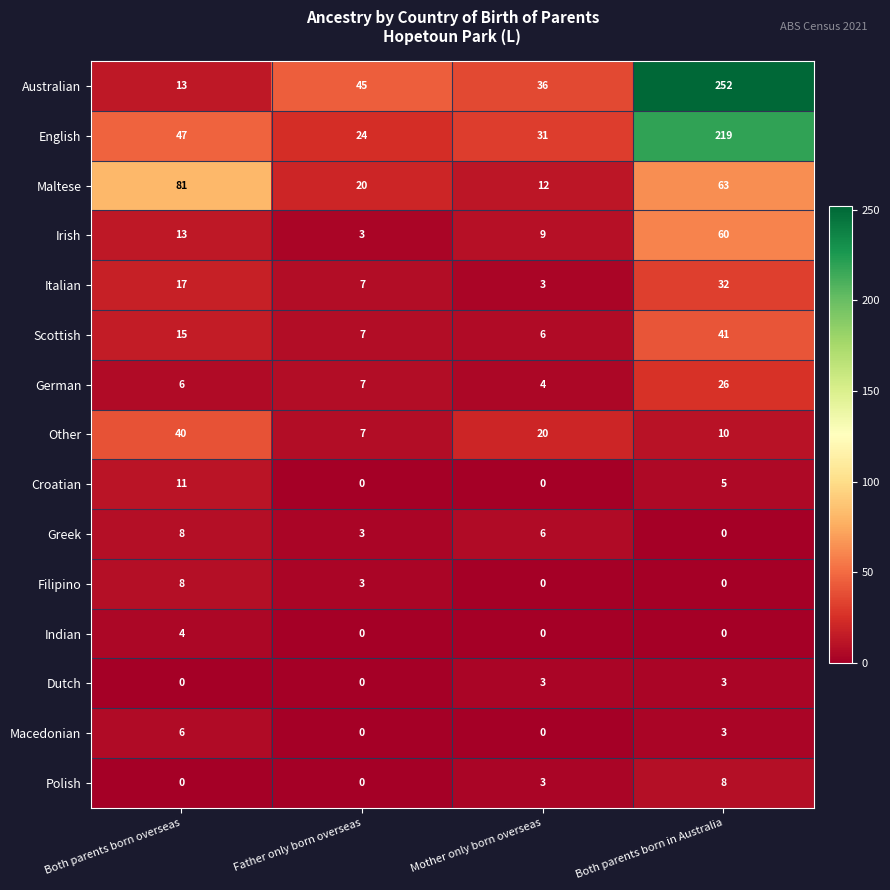

True or false: German has a value of 12 at Both parents born in Australia.

False